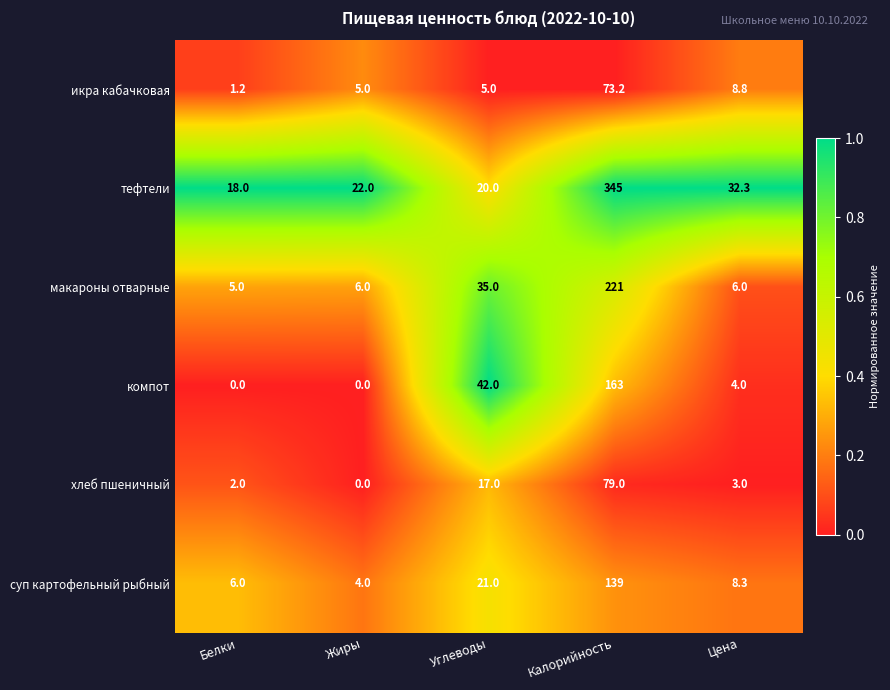

What is the approximate value of хлеб пшеничный at Калорийность?

79.0